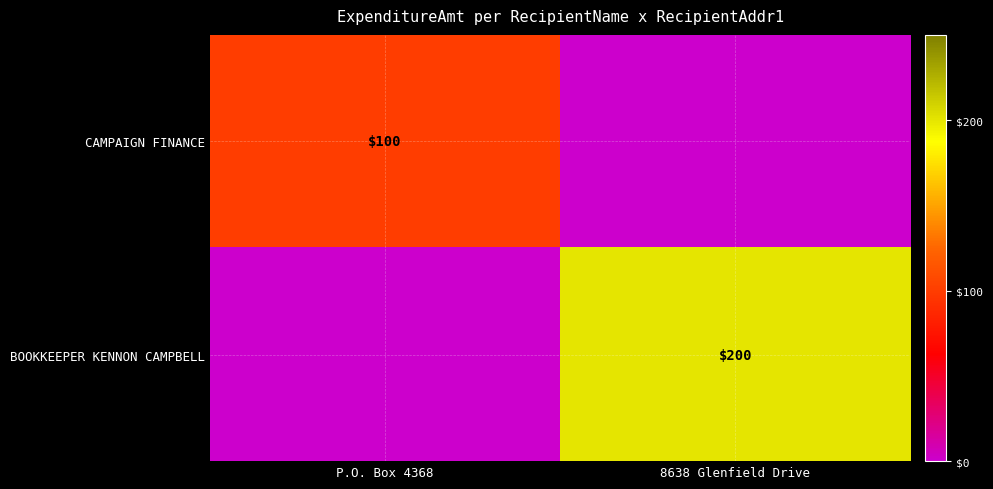

True or false: CAMPAIGN FINANCE has a value of 100 at P.O. Box 4368.

True